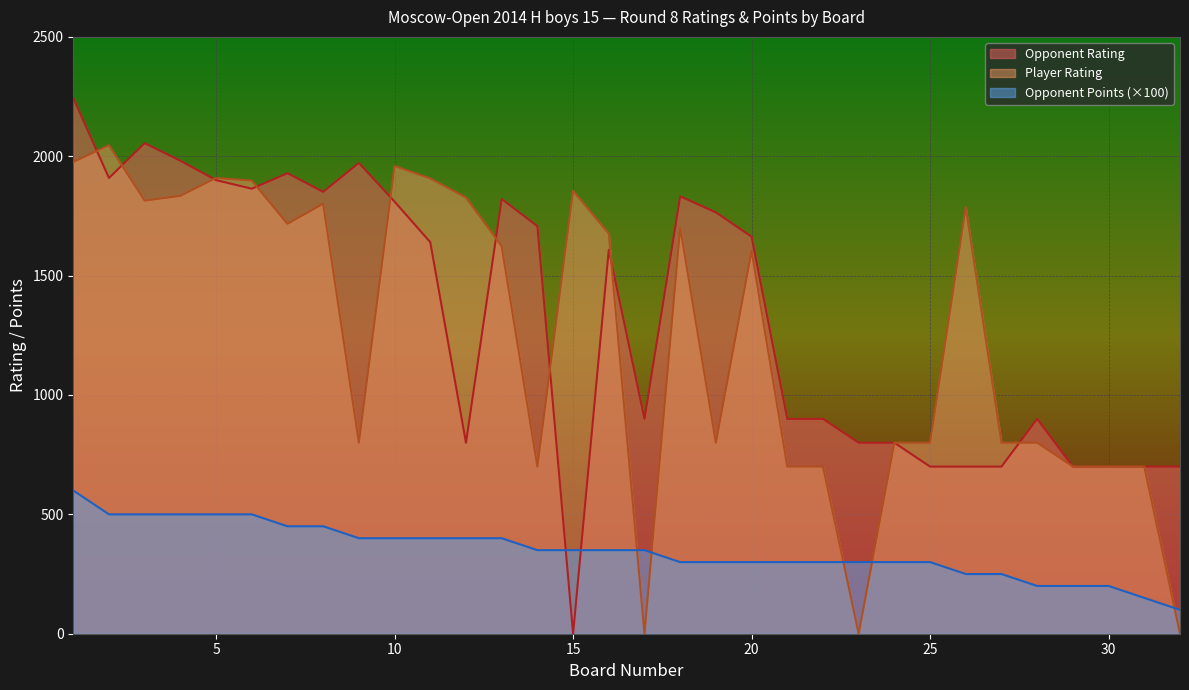

Does the chart display data point markers on the line(s)?

No